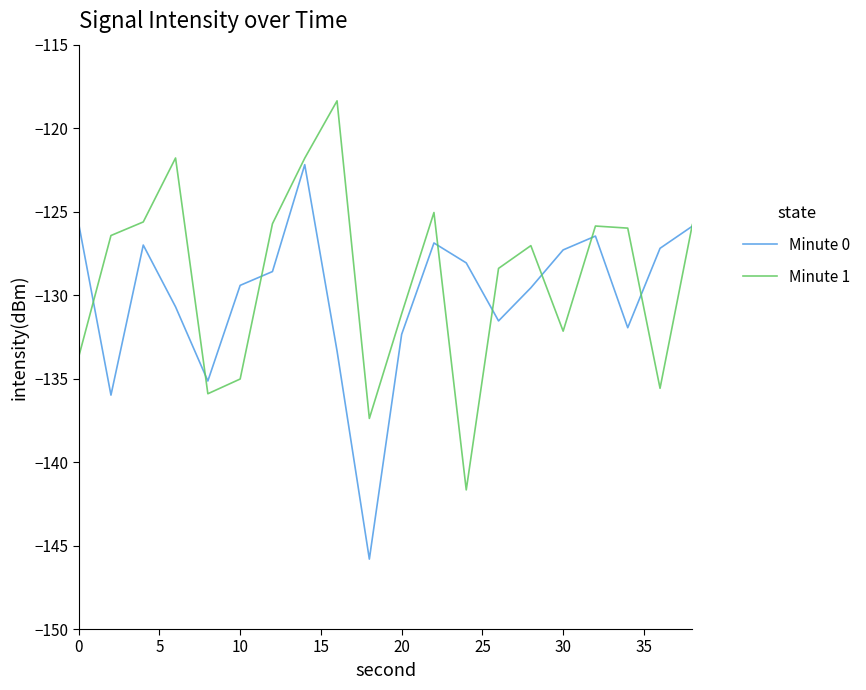

In Minute 1, how many points are higher than both neighbors (excluding endpoints)?

5